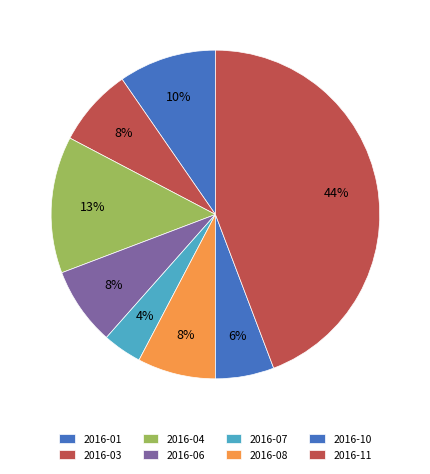

The 2016-08 slice represents 17% of the pie. True or false?

False